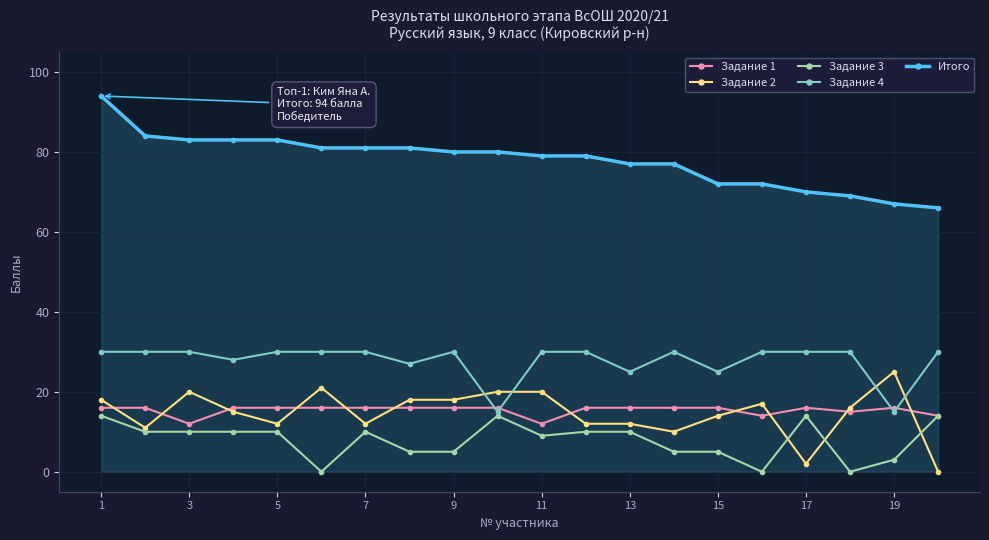

True or false: Задание 3 has more than 0 points higher than both neighbors.

True